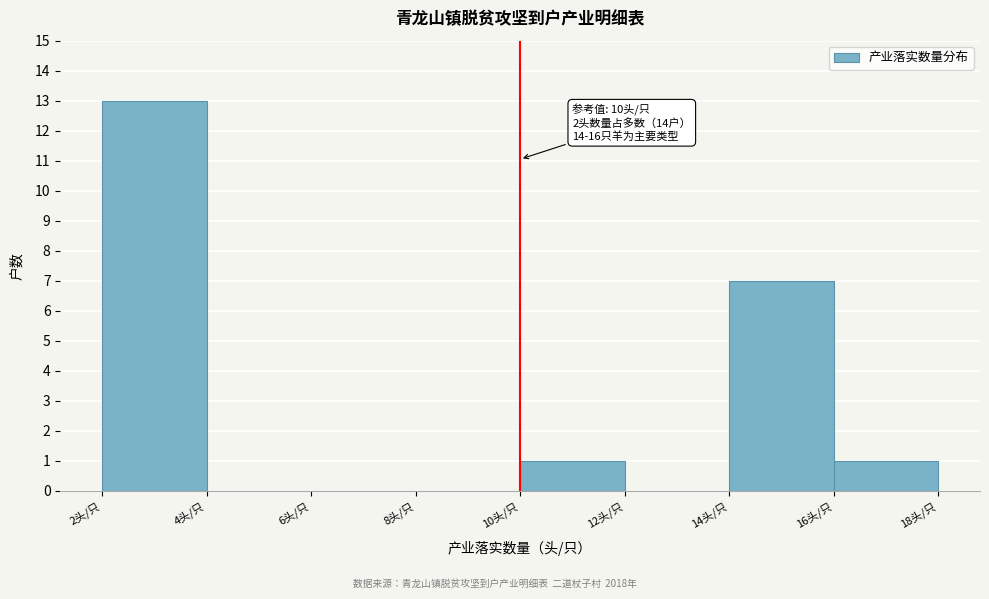

Which range on the x-axis has the tallest bar?

2 to 4